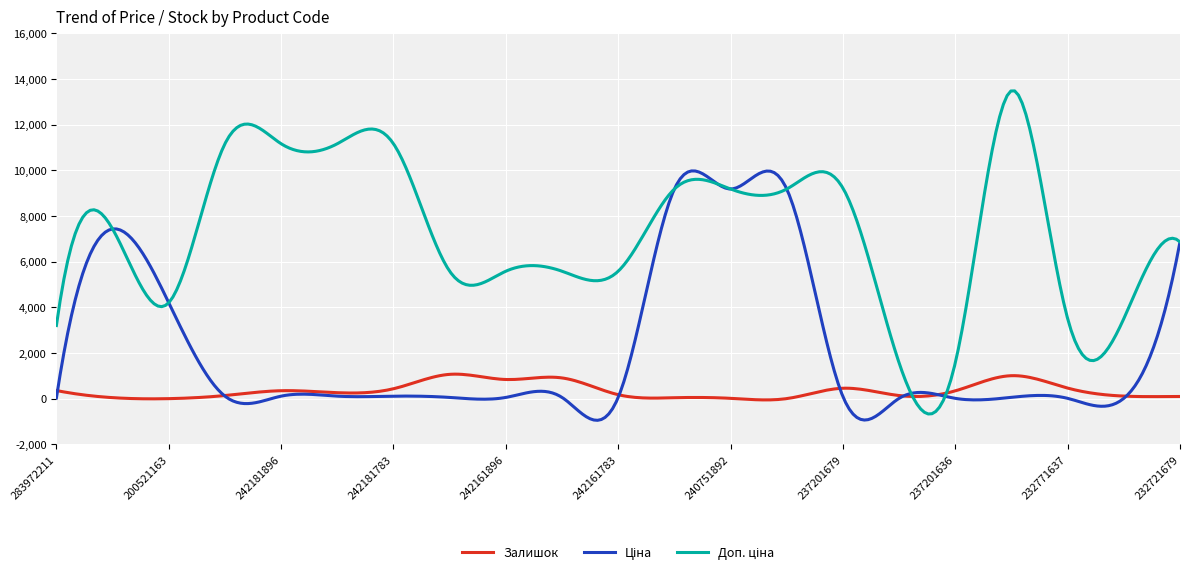

What is the maximum value shown in the chart?

13484.0